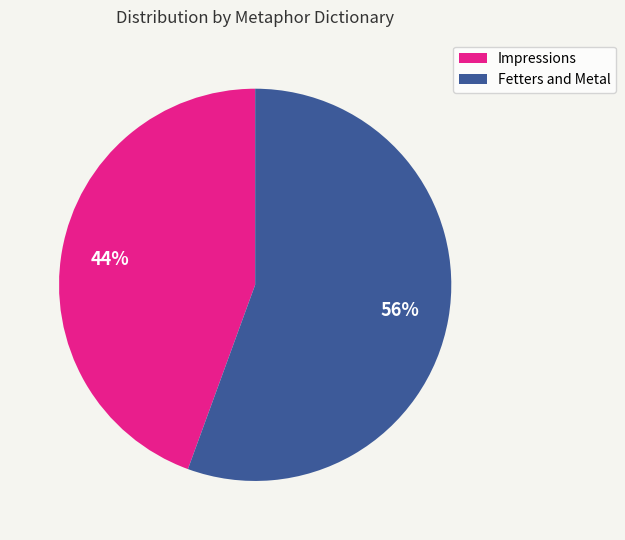

Which slice is the smallest?

Impressions